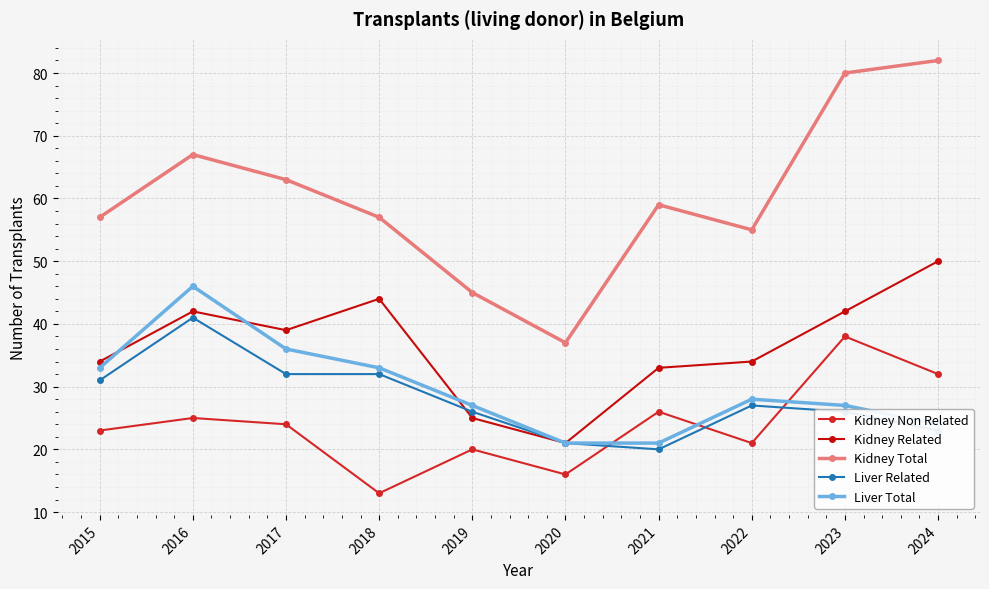

What value does the Kidney Total series have at 2020, to the nearest 5?

35